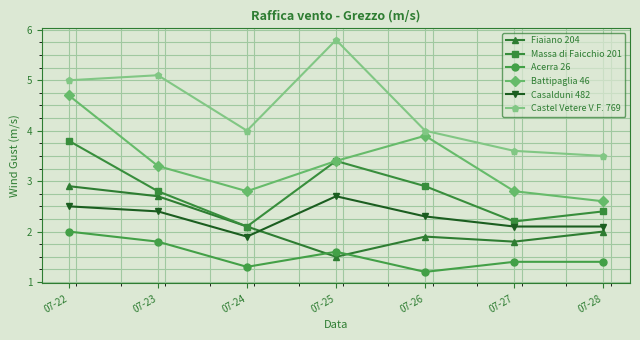

What are all the series names shown in the legend?

Fiaiano 204, Massa di Faicchio 201, Acerra 26, Battipaglia 46, Casalduni 482, Castel Vetere V.F. 769